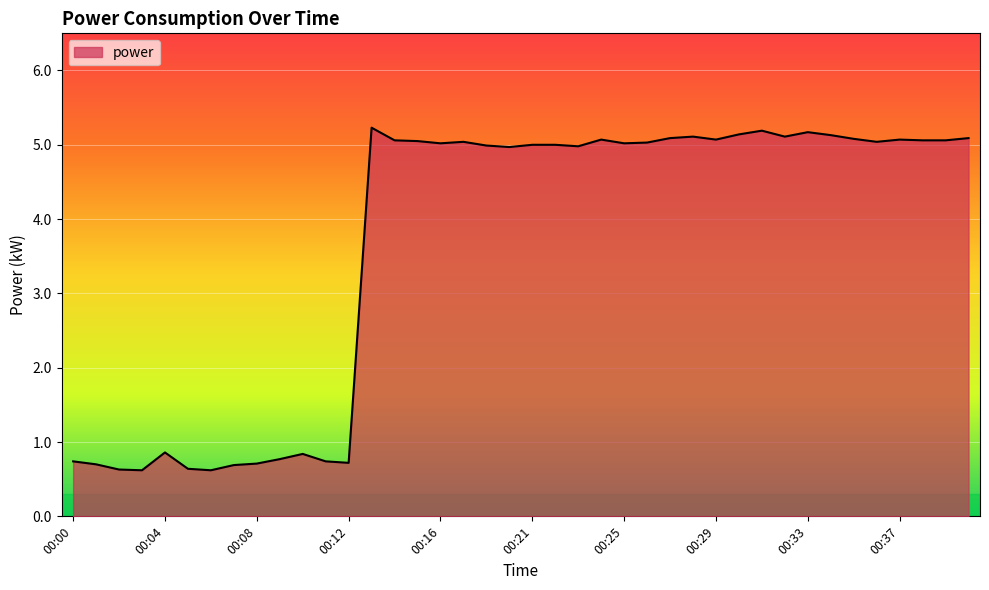

What is the greatest value displayed?

5.2